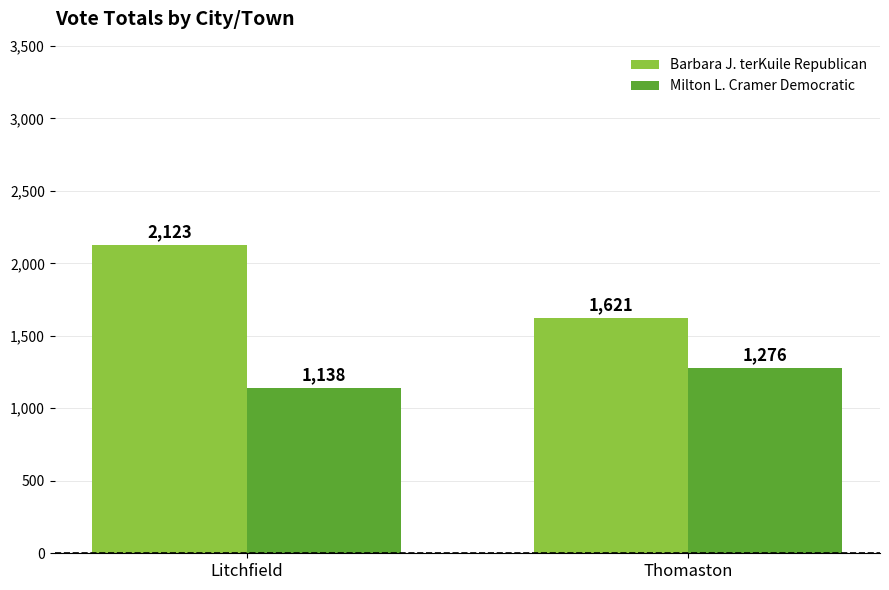

What are all the series names shown in the legend?

Barbara J. terKuile Republican, Milton L. Cramer Democratic